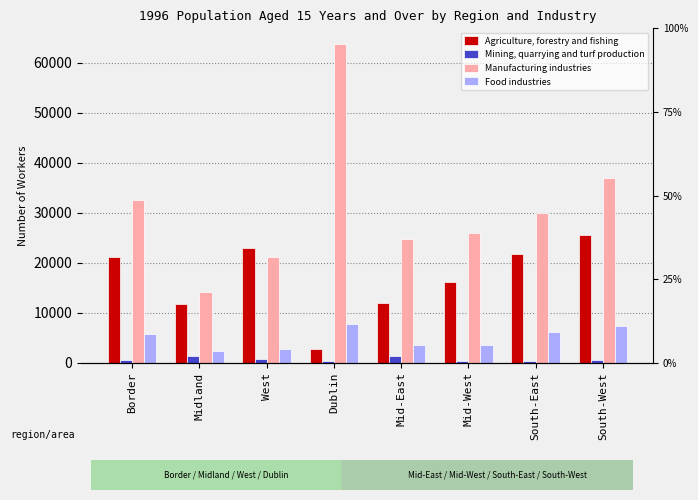

Is it true that Food industries equals 6062 at South-East?

True